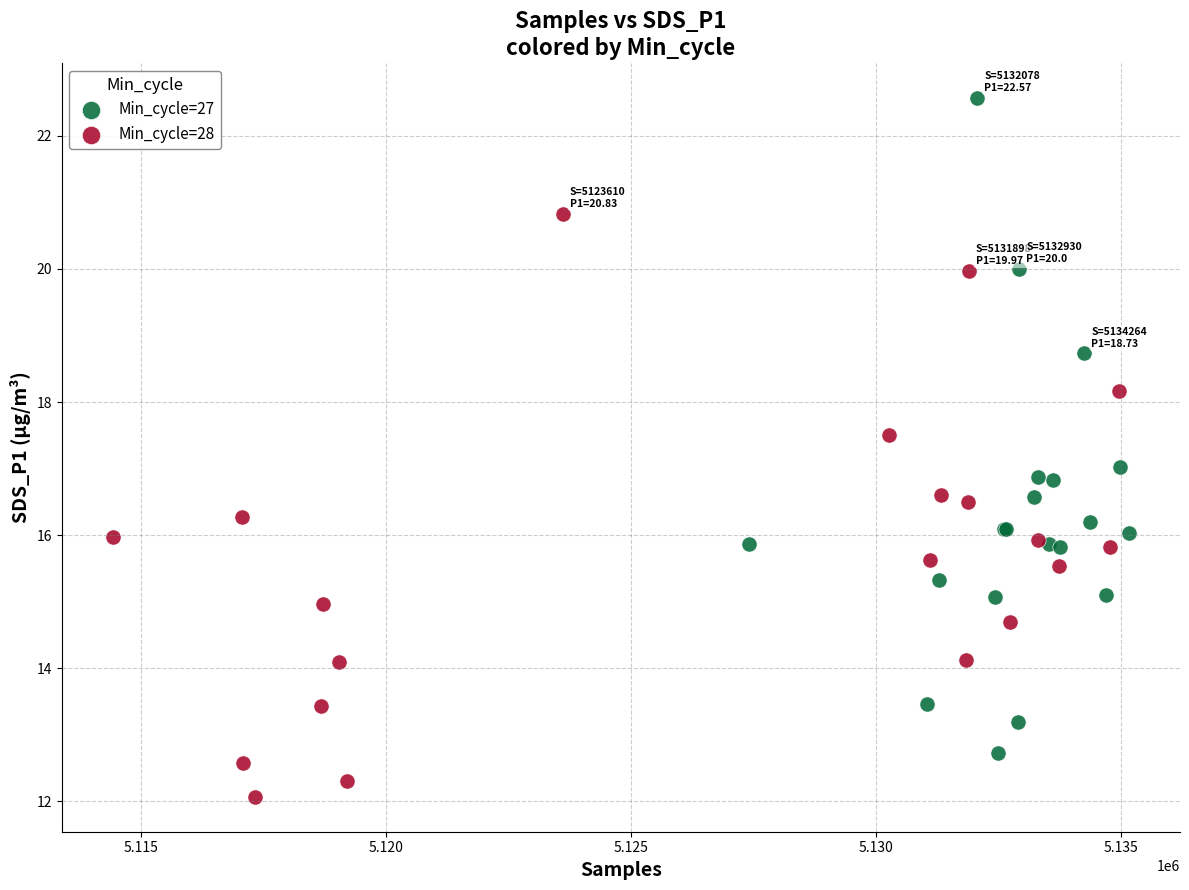

Which series reaches the maximum Y coordinate?

Min_cycle=27